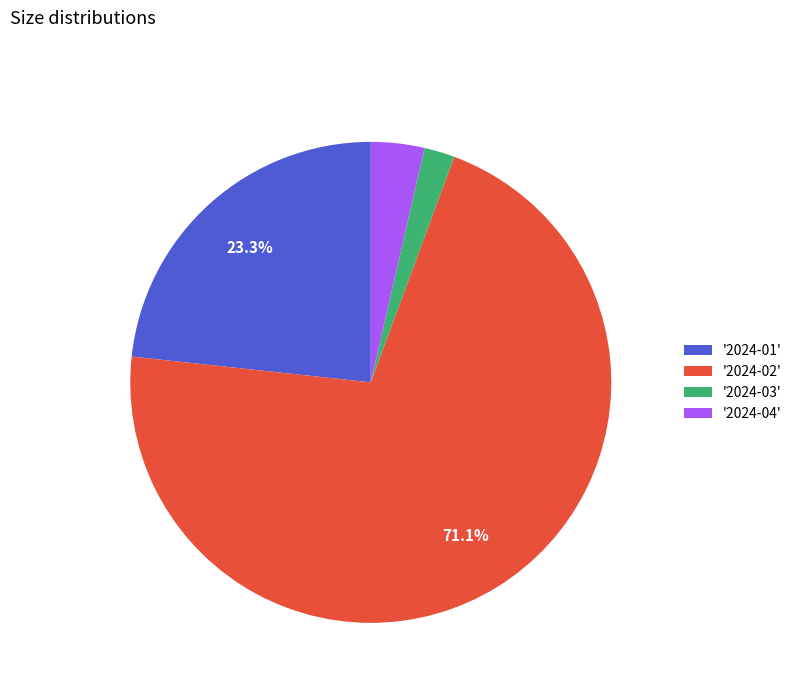

Count the number of slices in the pie.

4